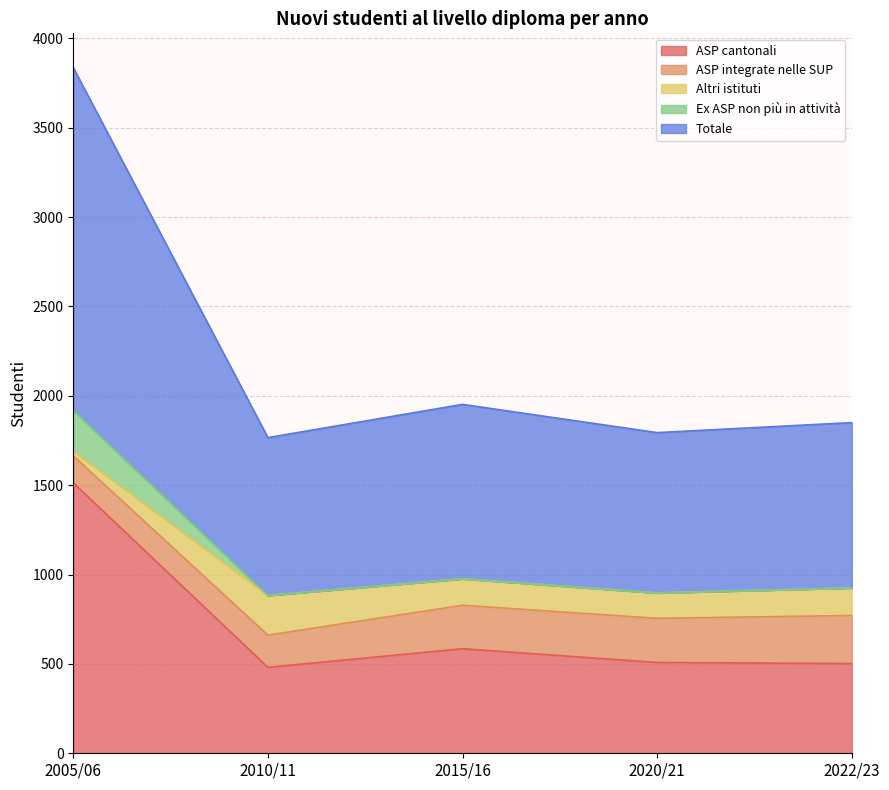

True or false: Totale has more than 2 points higher than both neighbors.

False